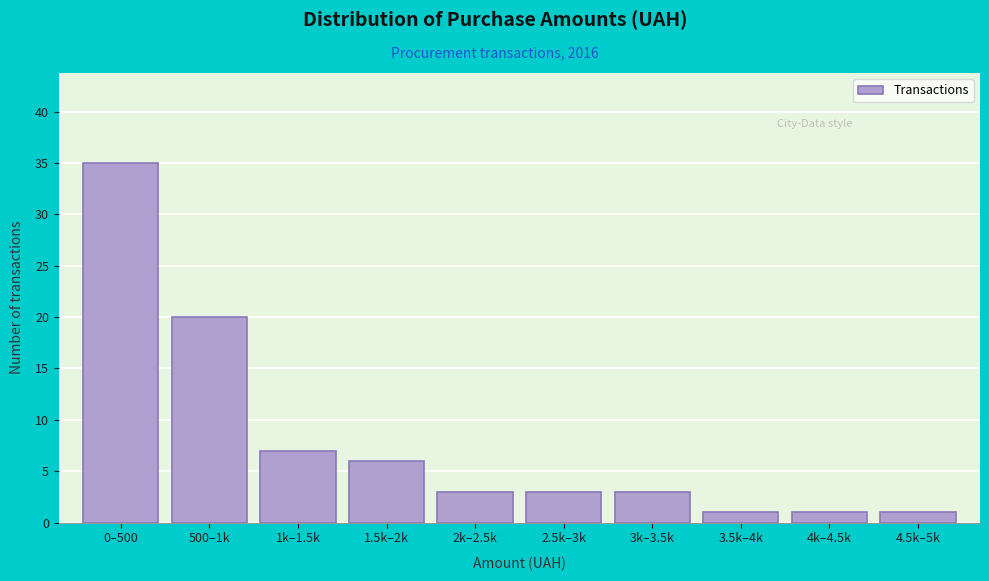

Reading left to right, list all the values displayed in this chart.

35	20	7	6	3	3	3	1	1	1